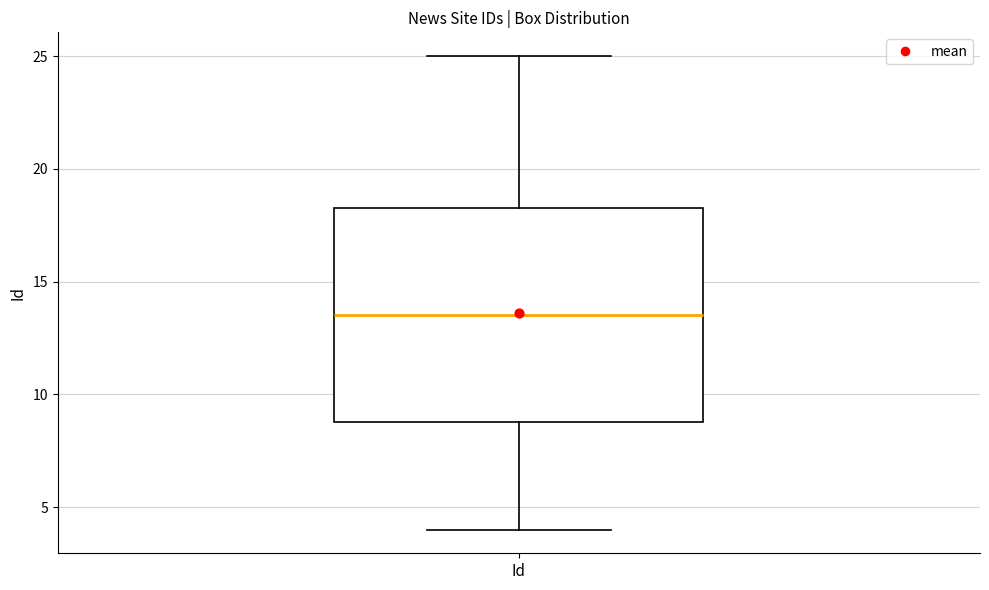

Transcribe this box plot: give where the median line is, the range the box spans, and where the two whiskers end, as read against the y-axis. The values are not printed on the chart, so give them approximately, as read against the axis.

median 13.5, box 9.0 to 18.5, whiskers 4.0 to 25.0